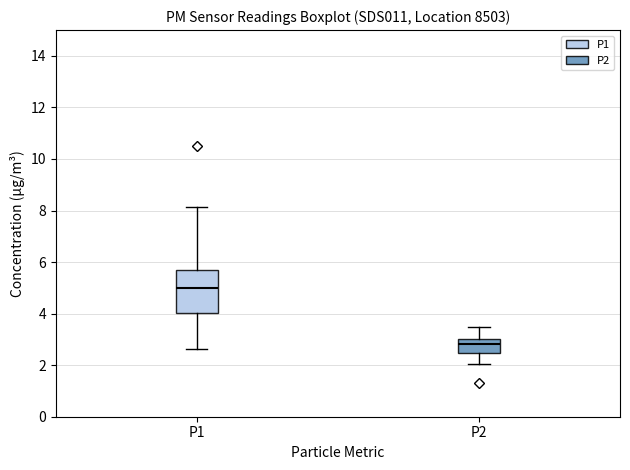

Which box has the highest median line?

P1